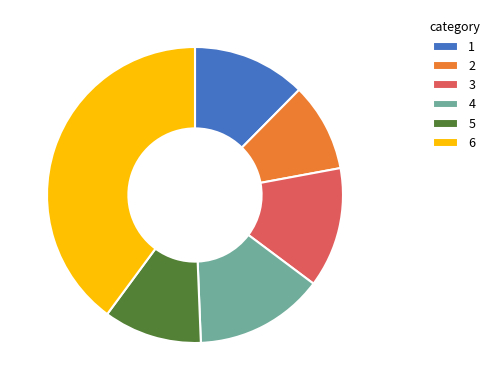

Is 4 the majority of the pie?

No